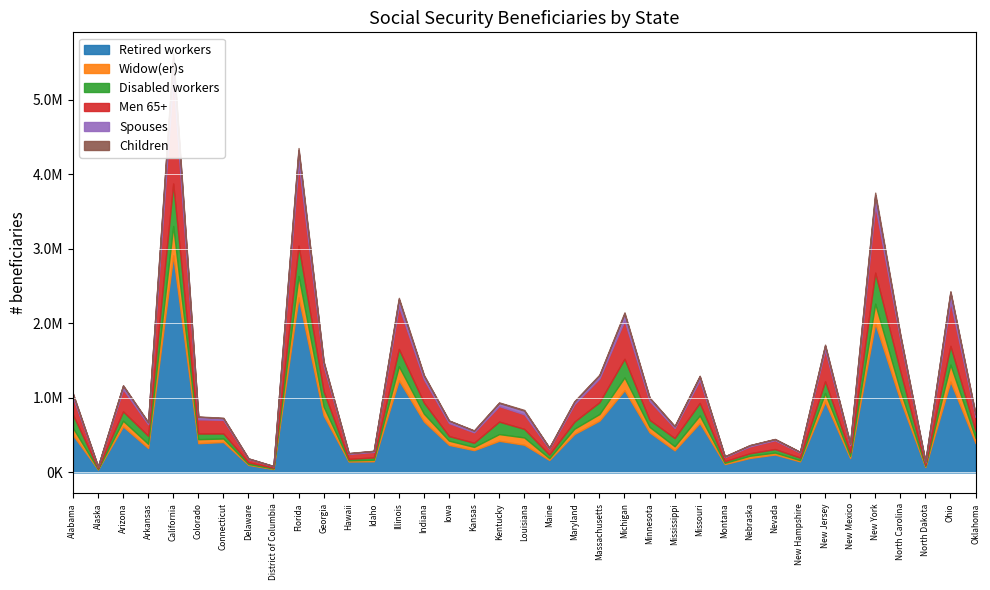

How many values in the Men 65+ series exceed 190459?

18